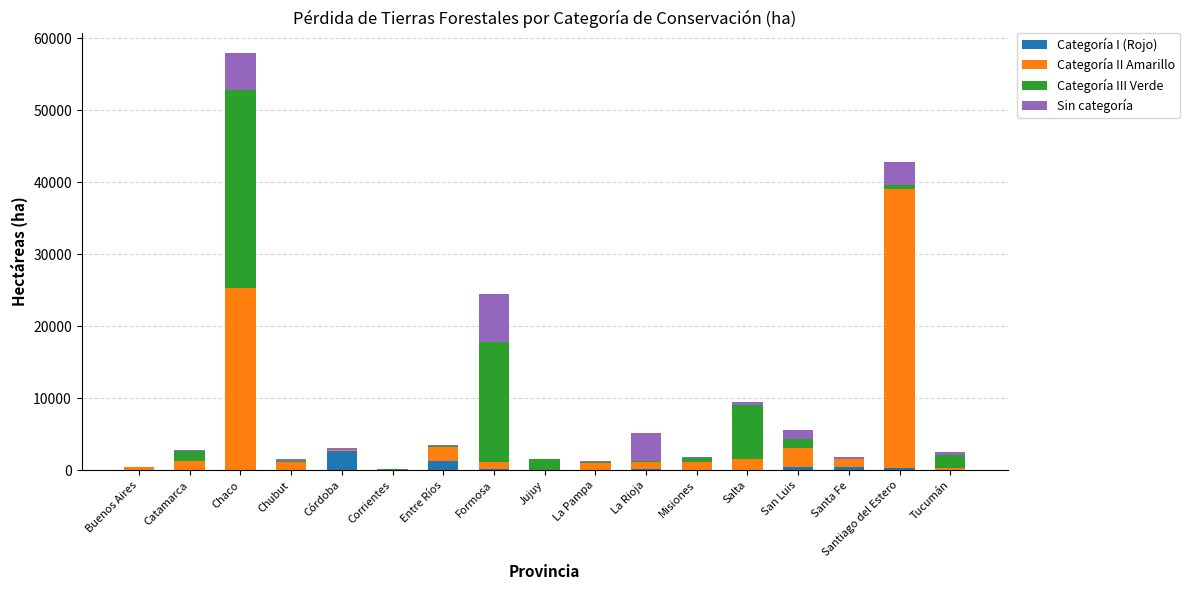

The Categoría I (Rojo) series shows 18 at Buenos Aires. True or false?

True